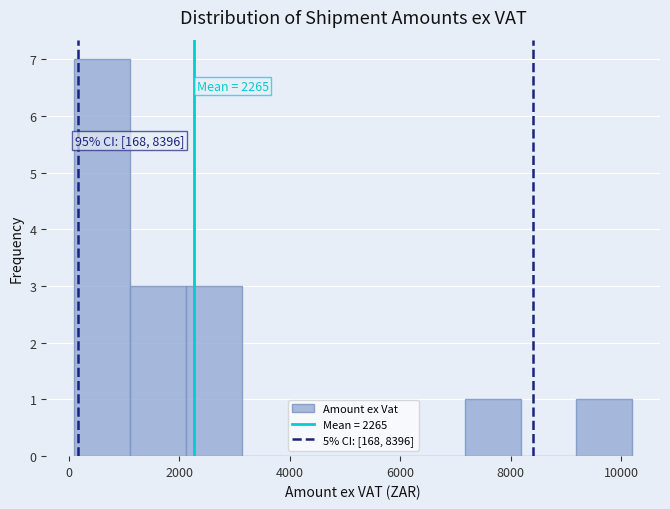

Over which range of the x-axis is the bar tallest?

200 to 1200